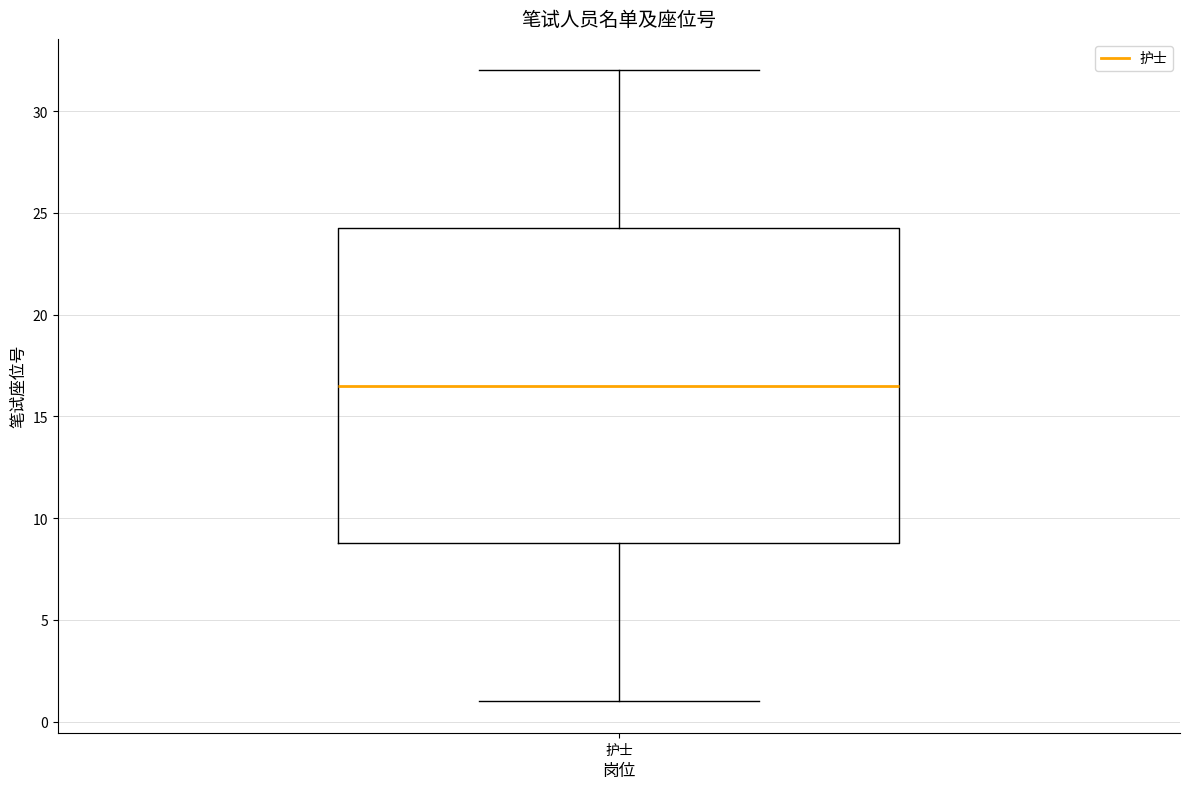

Read this box plot against the y-axis: the position of the median line, the range covered by the box, and the ends of both whiskers. The values are not printed on the chart, so give them approximately, as read against the axis.

median 16.5, box 9.0 to 24.5, whiskers 1.0 to 32.0